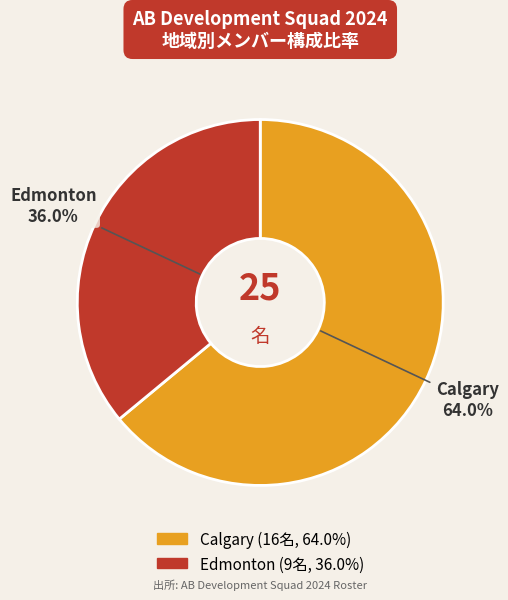

To the nearest percent, what portion does Calgary represent?

64%